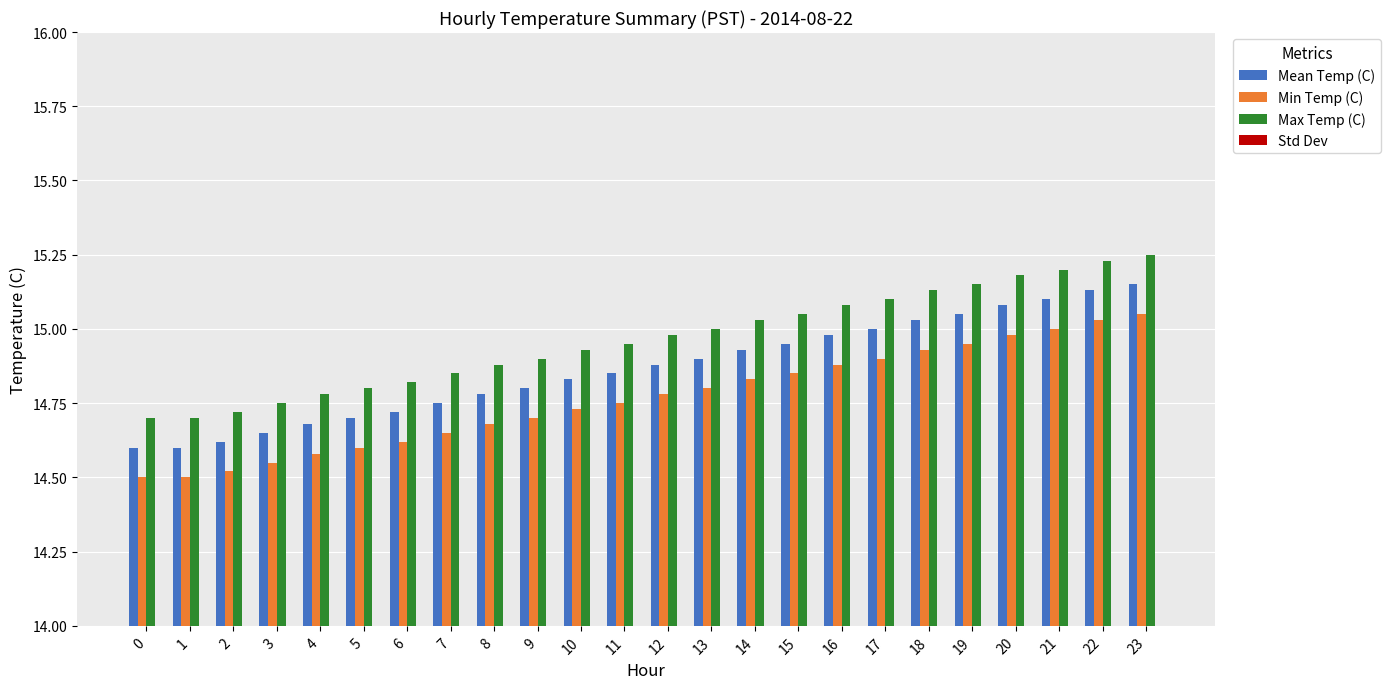

What is the maximum value shown in the chart?

15.2